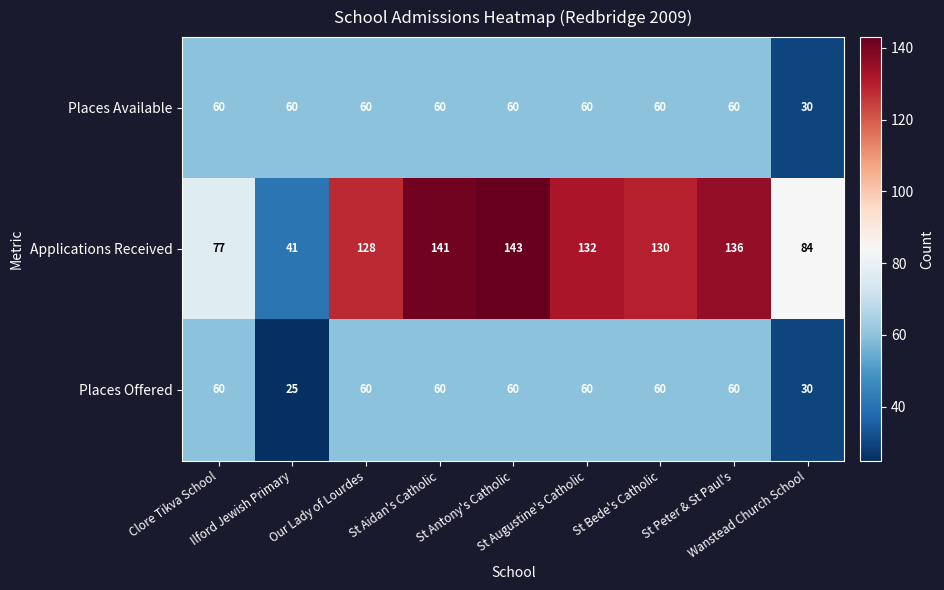

Which series has the widest spread of values?

Applications Received